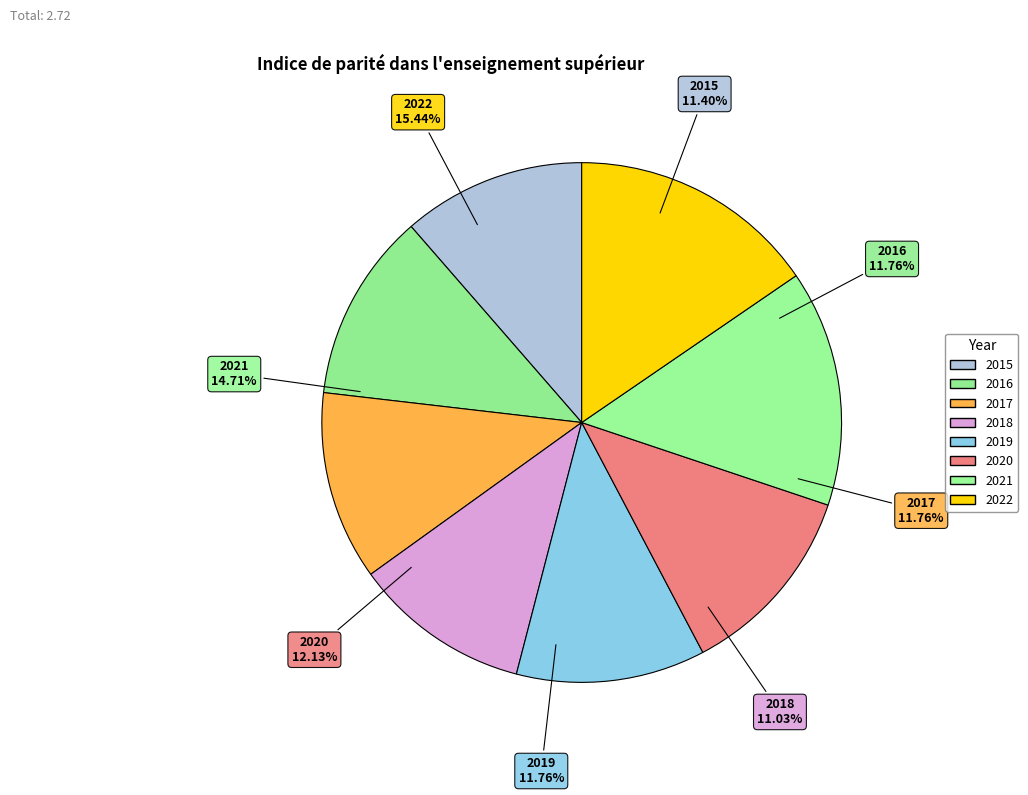

What is the smallest slice in the pie chart?

2018